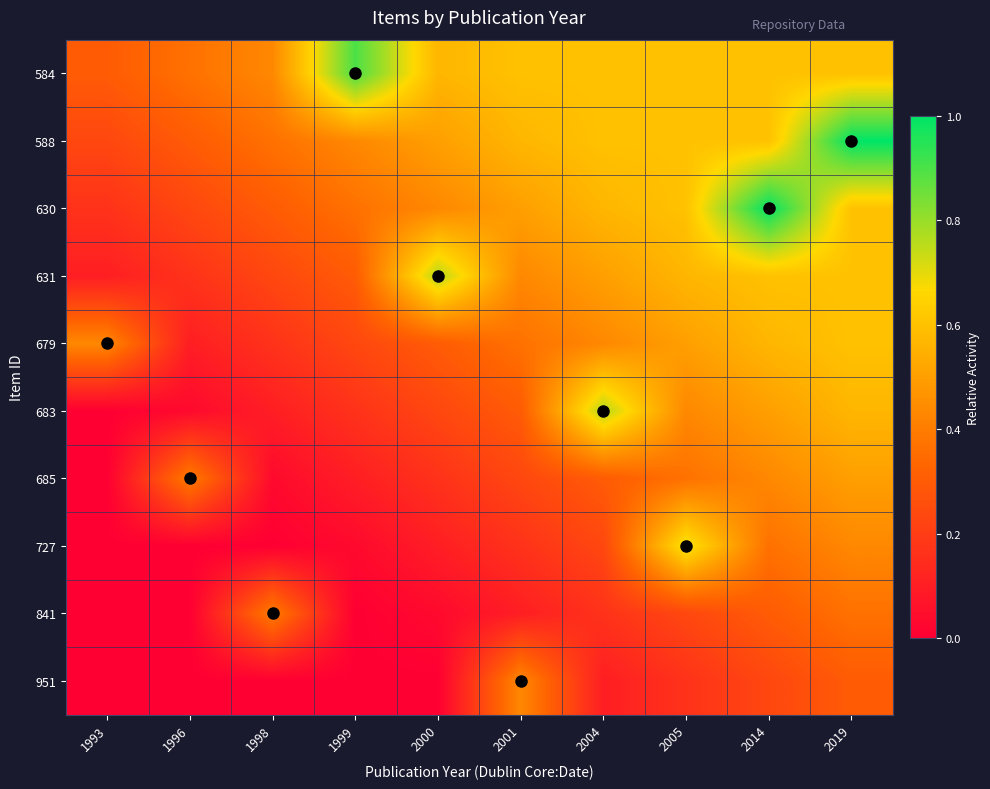

At how many categories does at least one series exceed 0?

10